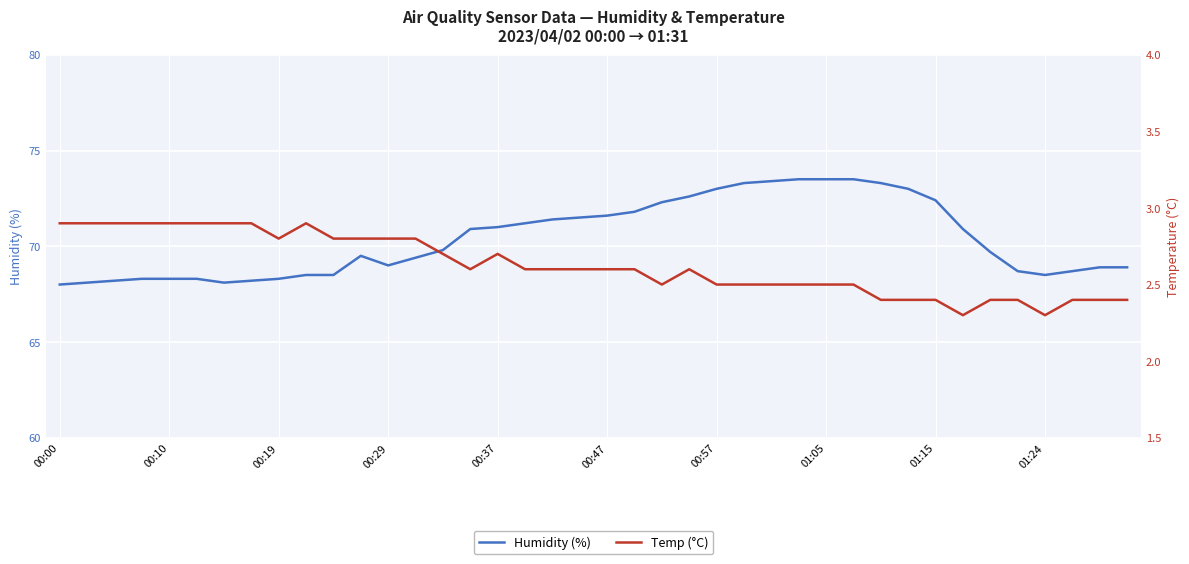

List the series in order of their peak value, lowest first.

Temp (°C), Humidity (%)